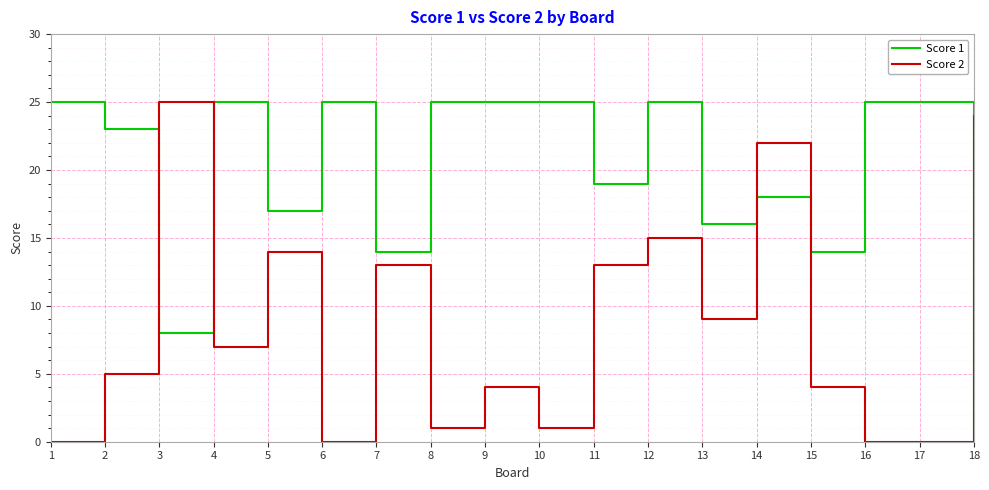

Which series has the largest total across all categories?

Score 1